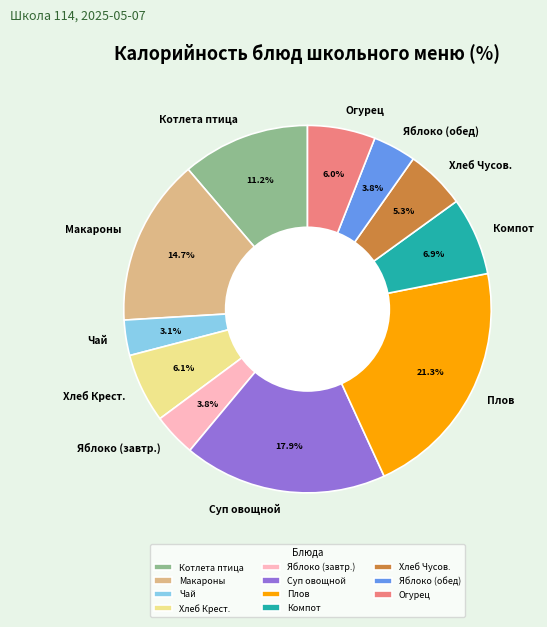

Does Хлеб Крест. represent more than half of the total?

No